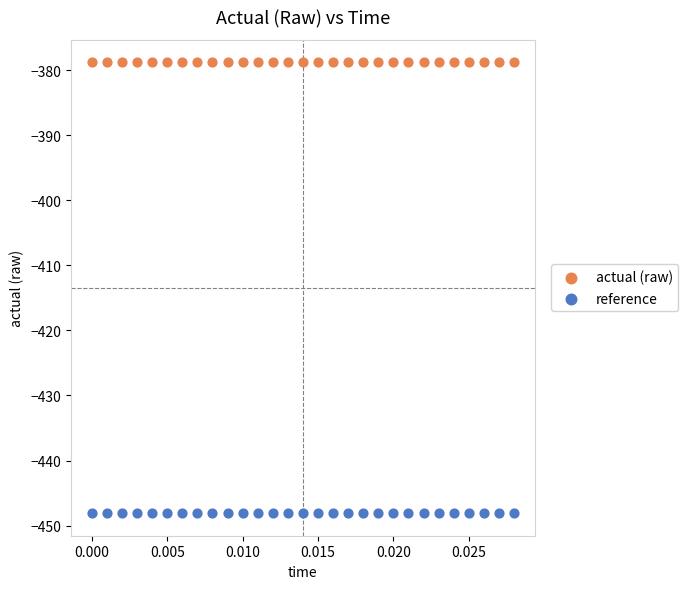

Which series reaches the maximum Y coordinate?

actual (raw)